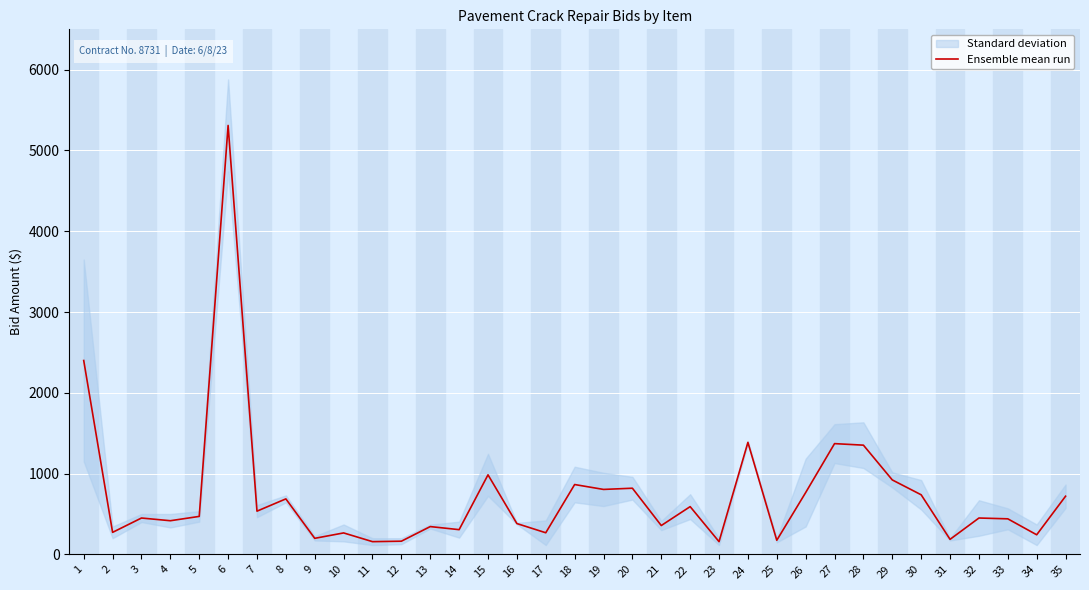

What is the value of the 16th point from the left?

381.5